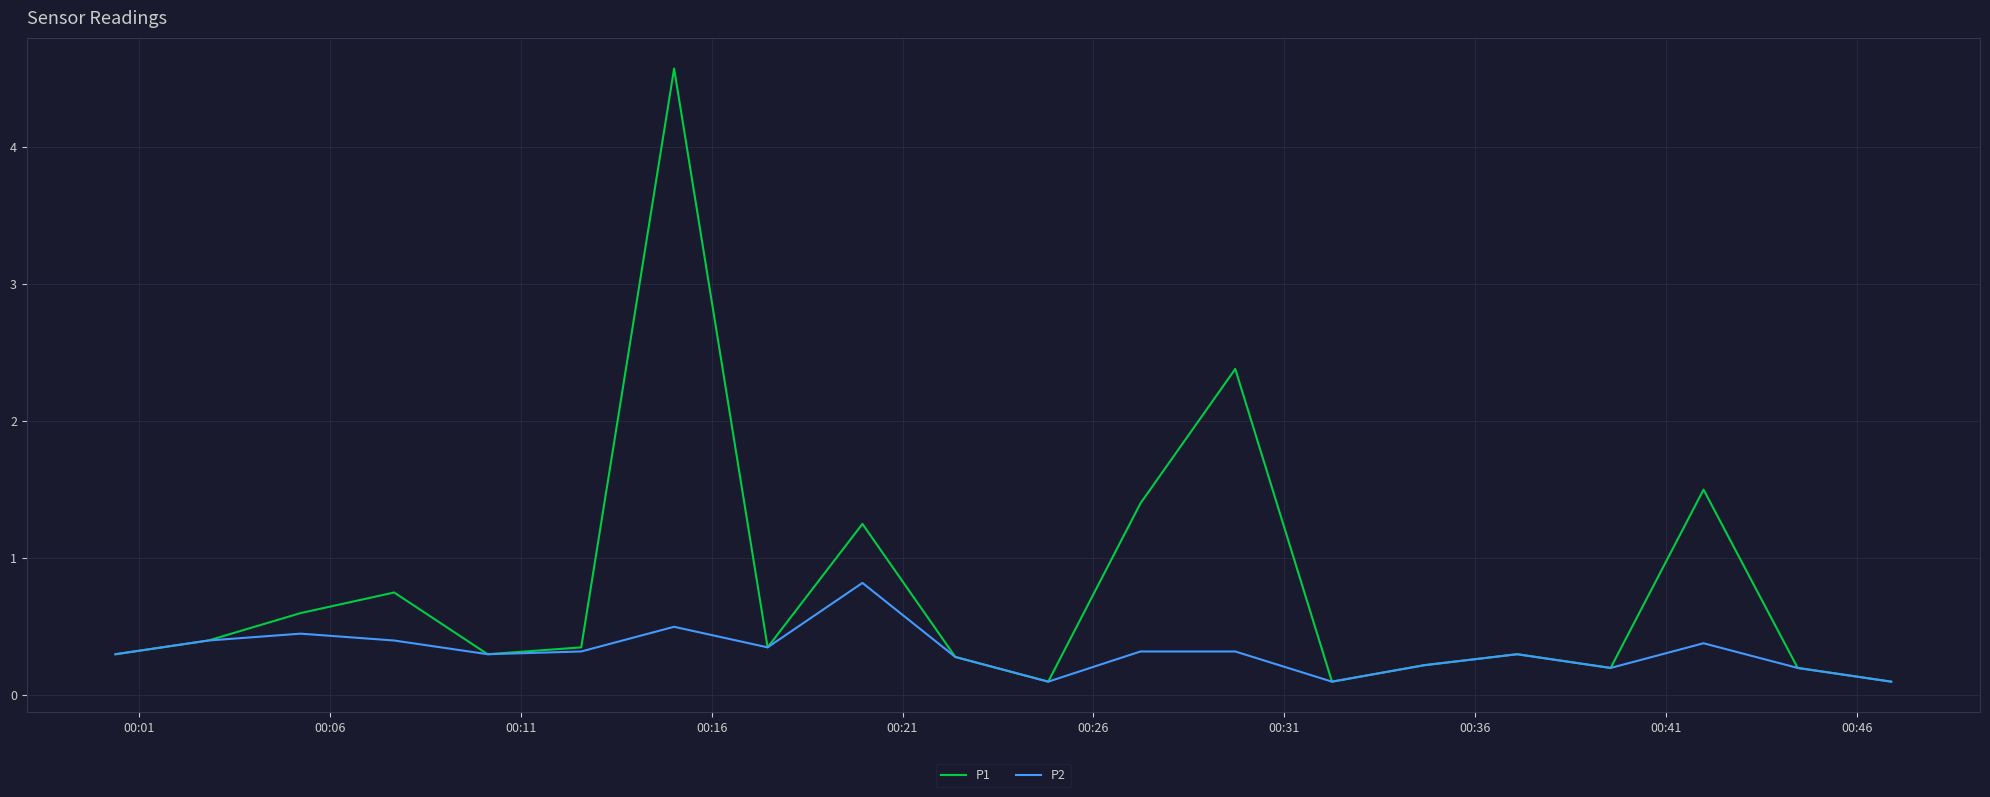

Which series has the largest range (max minus min)?

P1